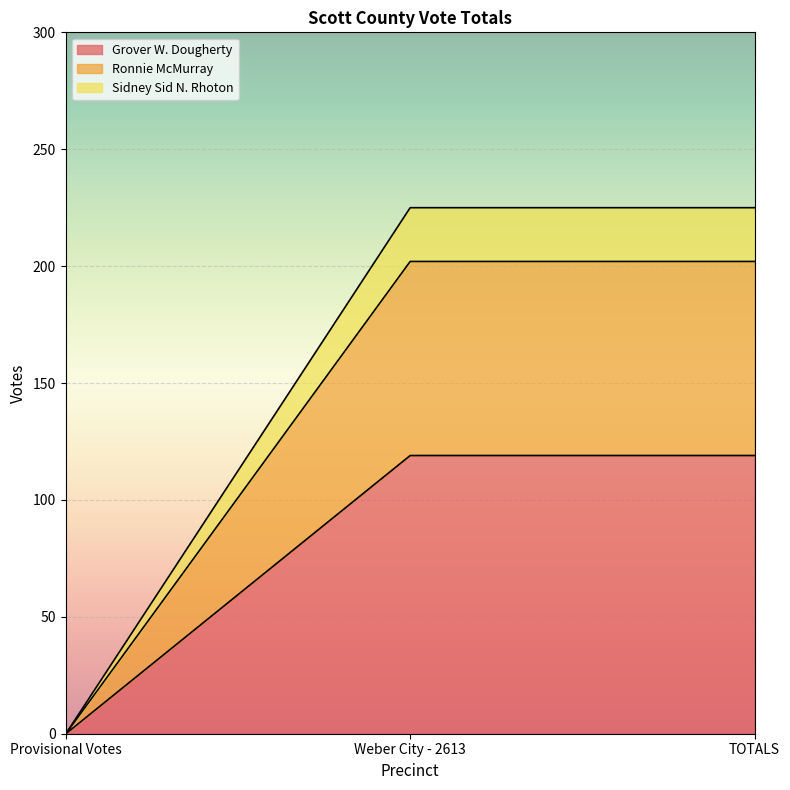

Is it true that Grover W. Dougherty equals 76 at TOTALS?

False